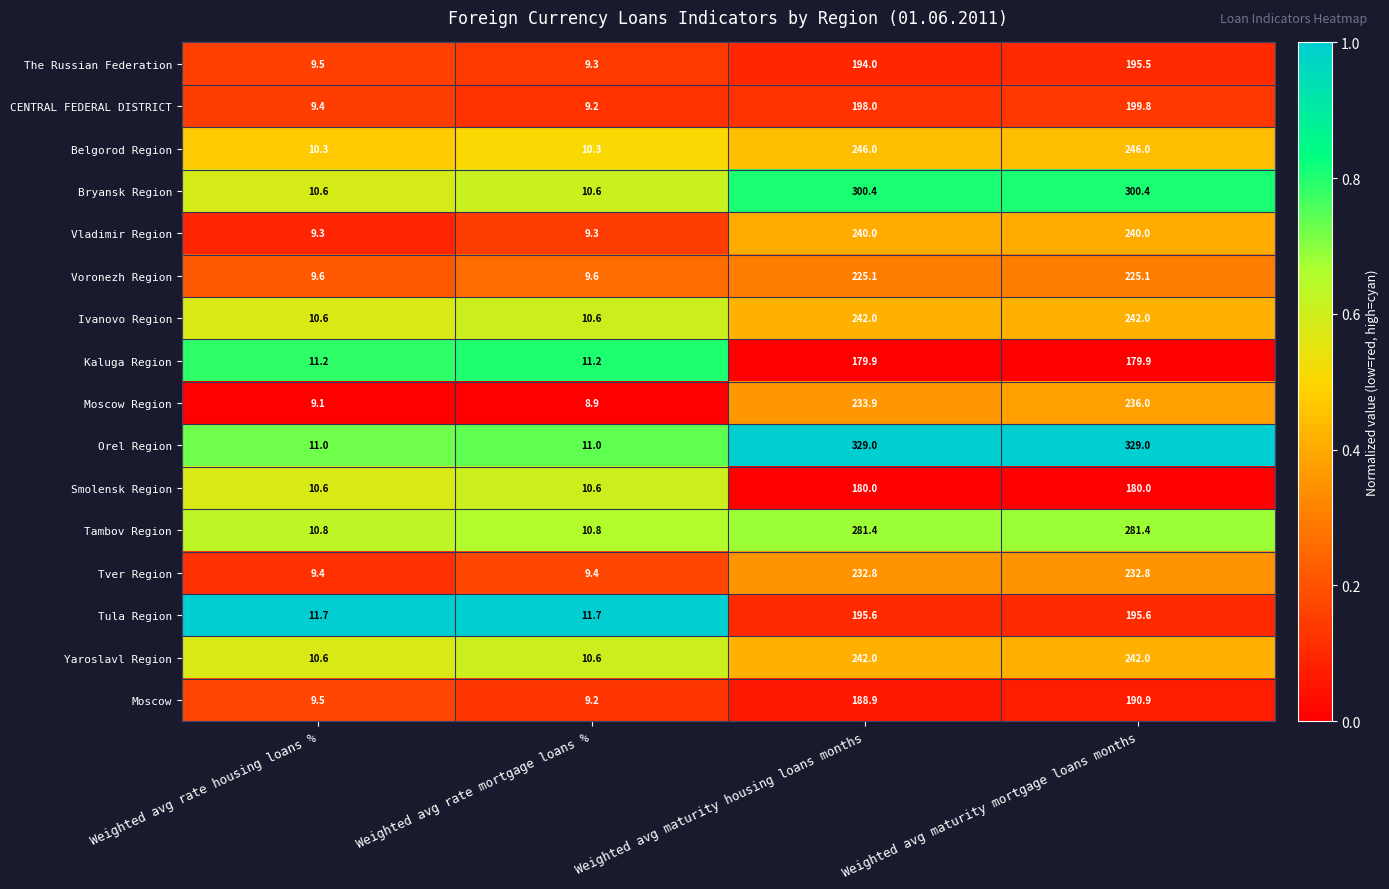

The value of Tula Region at Weighted avg rate housing loans % is 7.3. True or false?

False